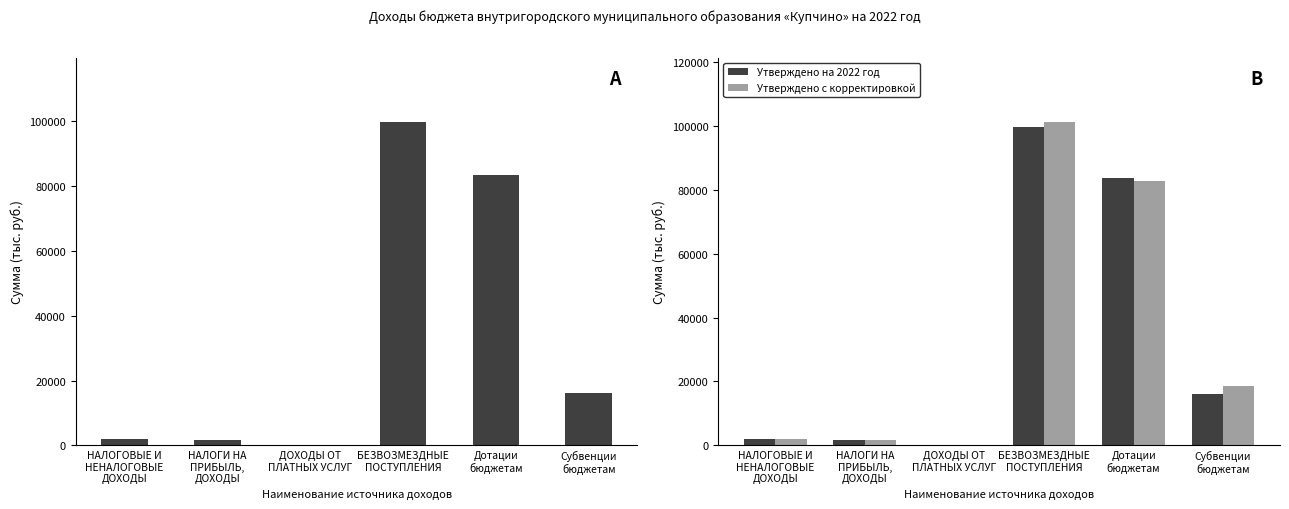

What is the sum of the Утверждено на 2022 год values at Дотации
бюджетам and НАЛОГИ НА
ПРИБЫЛЬ,
ДОХОДЫ?

85239.4